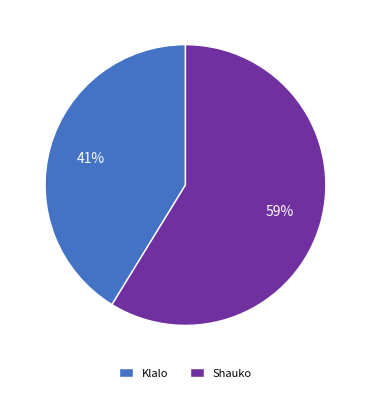

How many slices are in this pie chart?

2